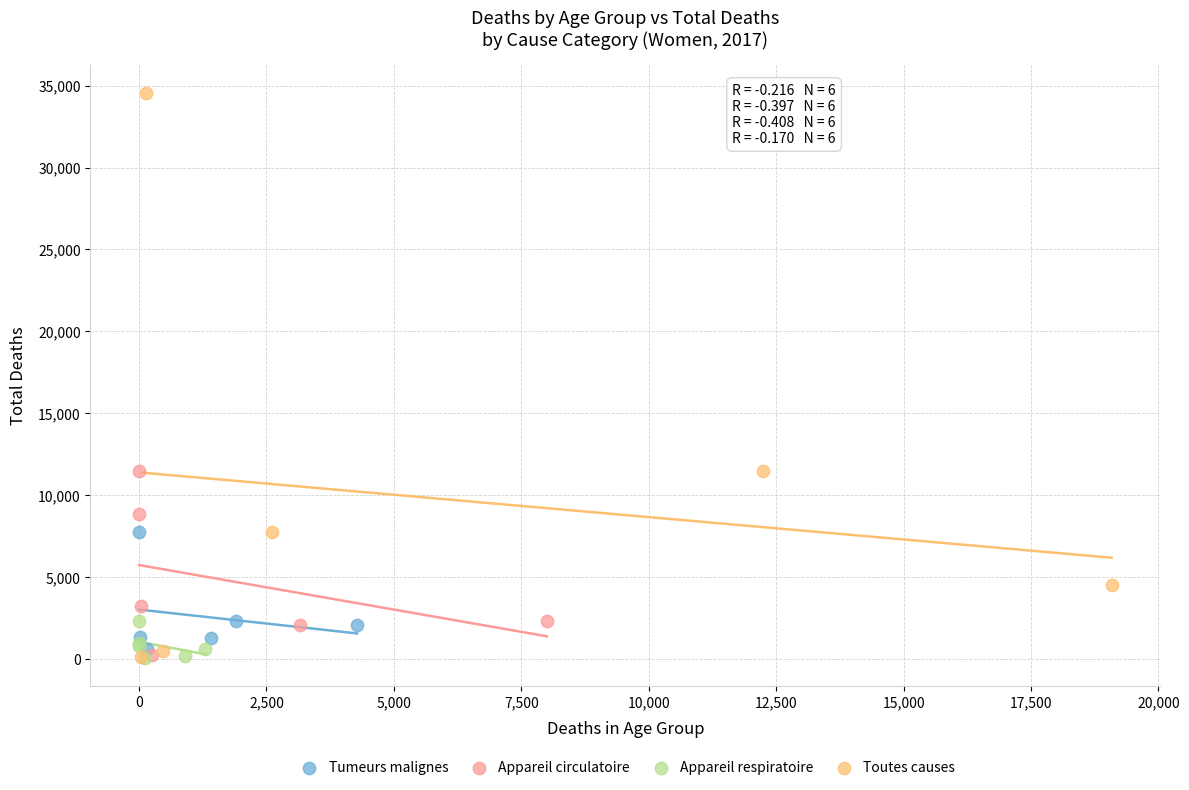

What are all the series names shown in the legend?

Tumeurs malignes, Appareil circulatoire, Appareil respiratoire, Toutes causes